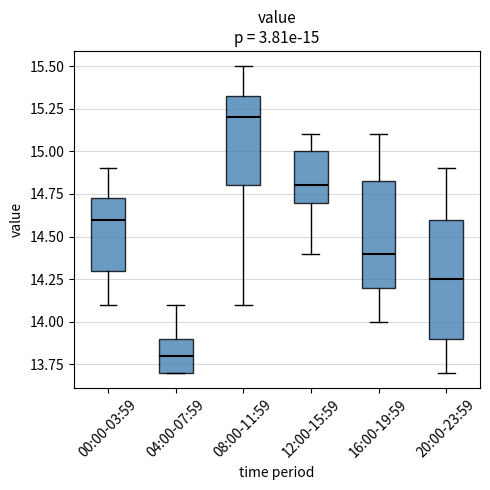

Which box has the lowest median line?

04:00-07:59